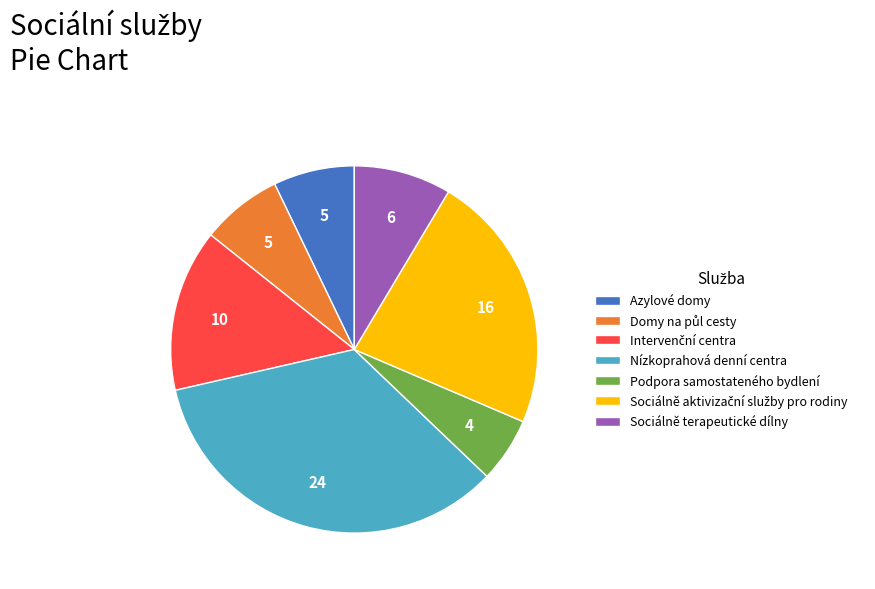

What is the ratio of the value at Podpora samostateného bydlení to the value at Nízkoprahová denní centra?

0.2